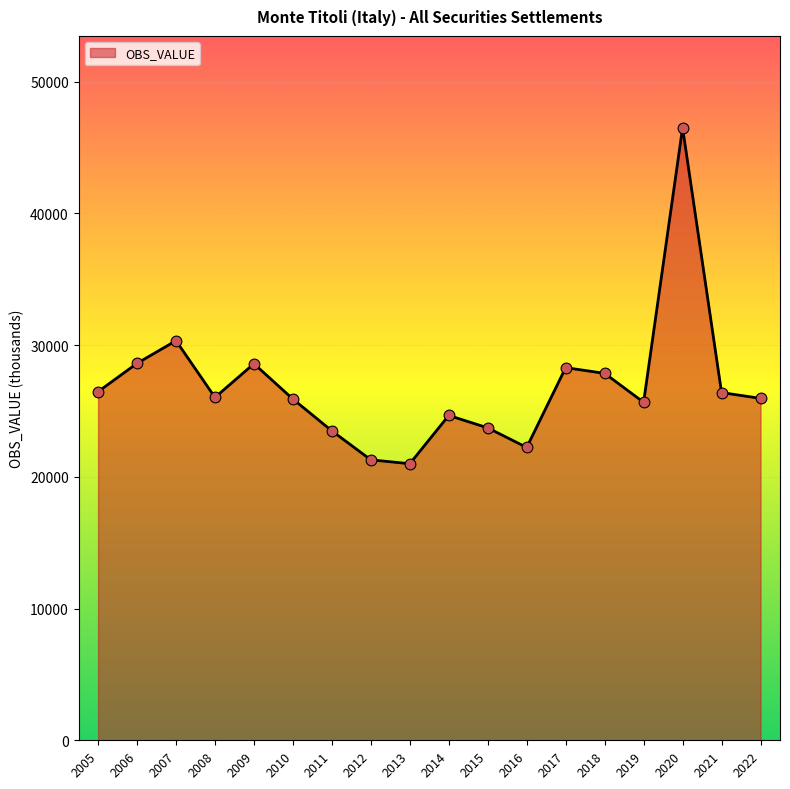

Which has a higher value, 2022 or 2020?

2020